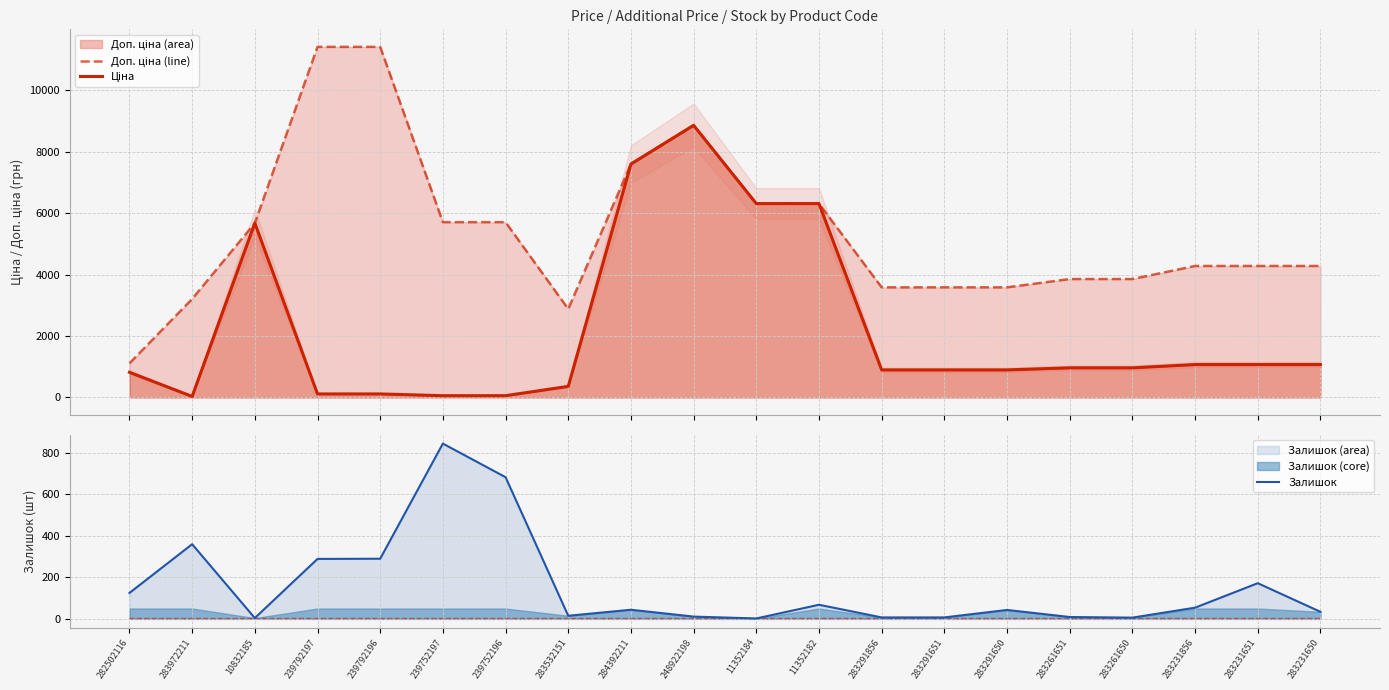

What is the difference between the Залишок values at 239752197 and 283231856?

791.0